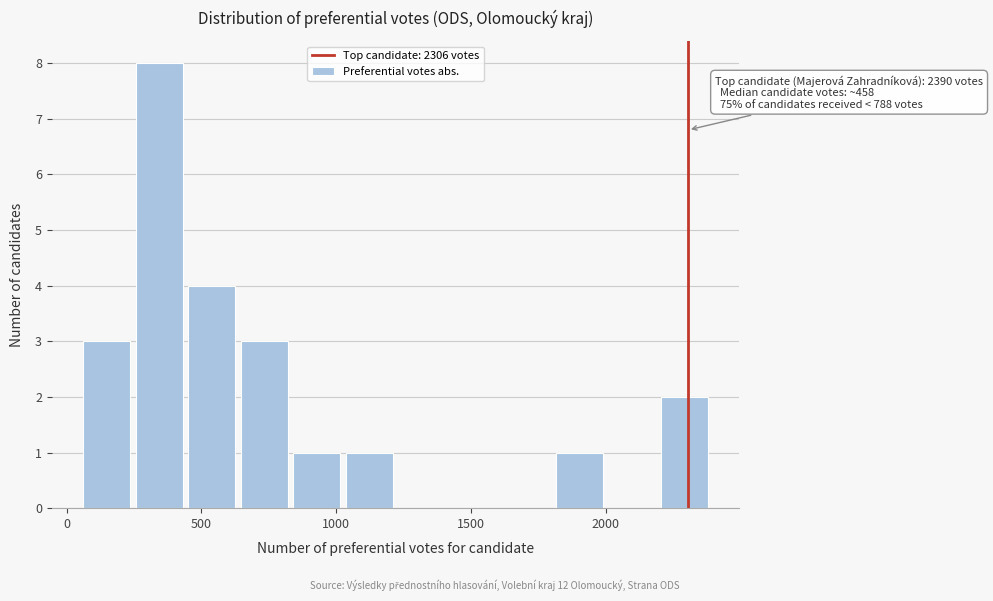

Around what value on the x-axis is the tallest bar? Give the approximate position of its centre, as read against the axis.

350